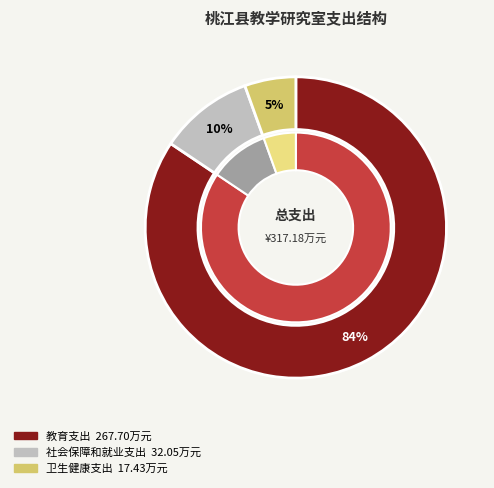

The 社会保障和就业支出 slice represents 10% of the pie. True or false?

True